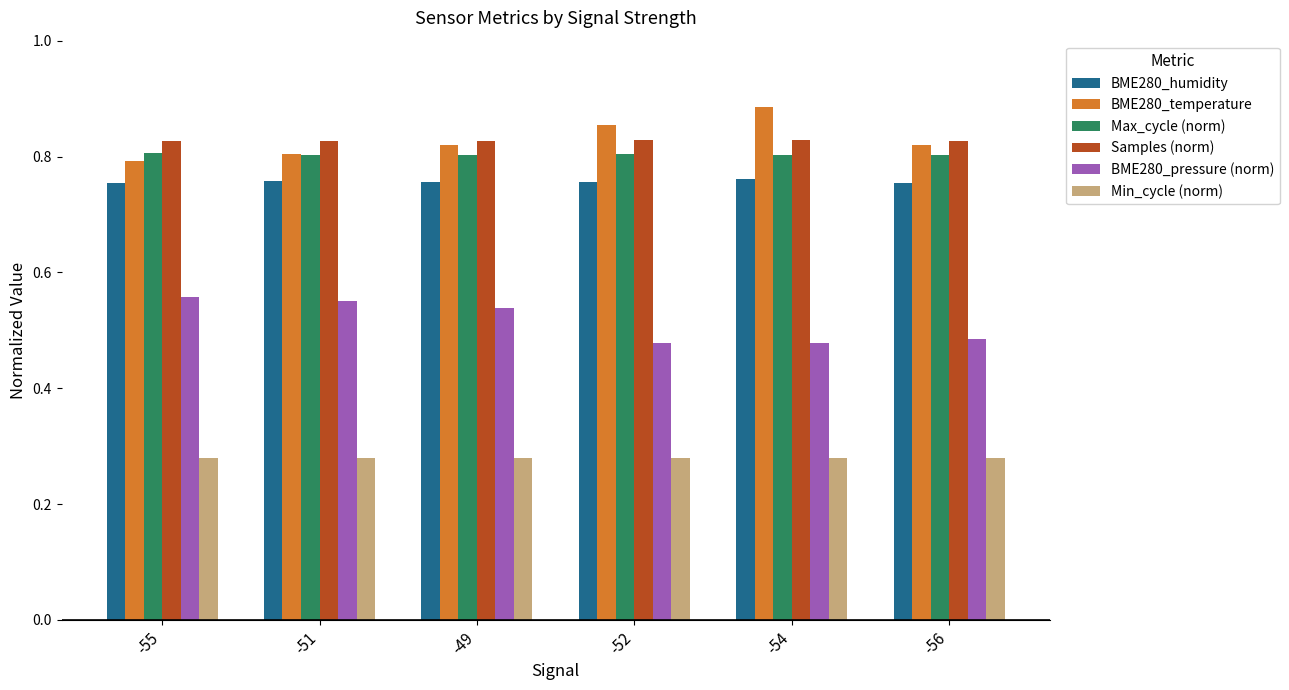

Which category has the highest value across all series?

-54